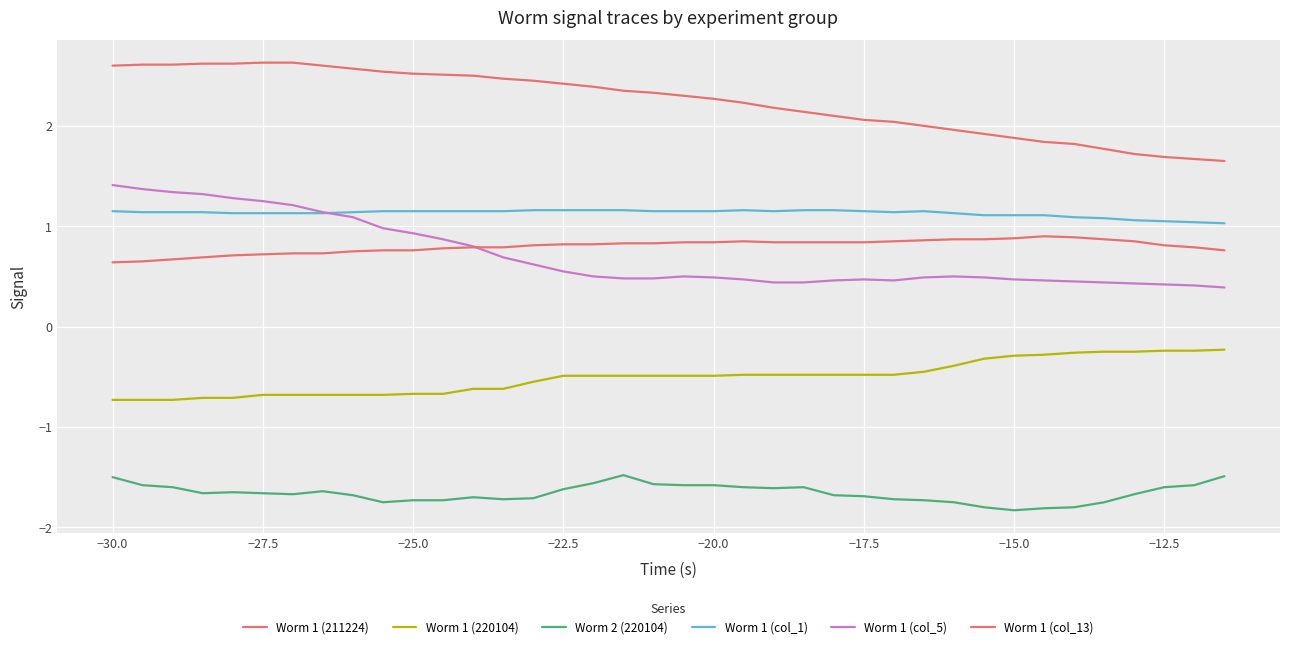

What is the value of the Worm 1 (col_13) point at the 19th from the left?

0.8